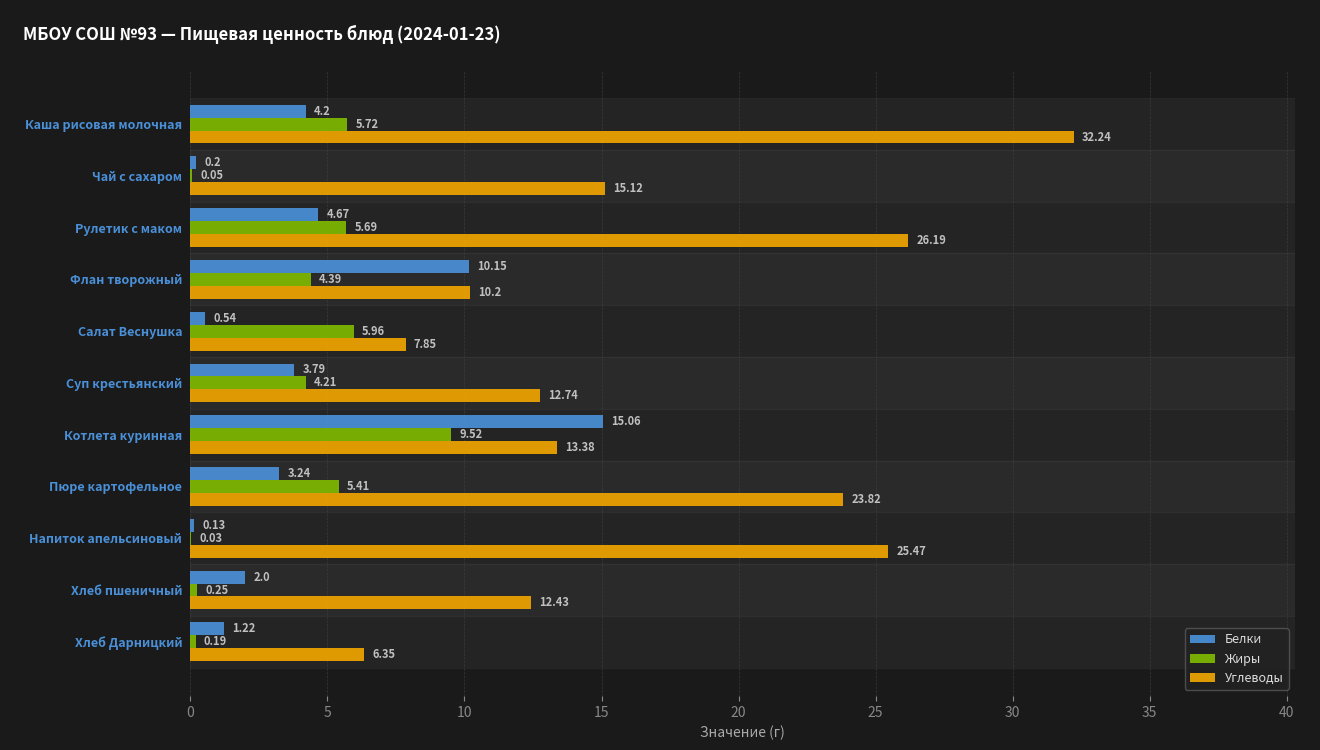

What are all the series names shown in the legend?

Белки, Жиры, Углеводы